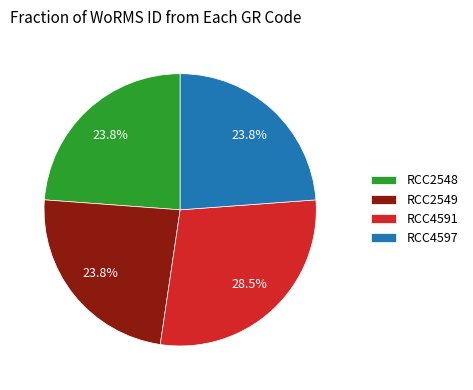

To the nearest percent, what percentage of the pie is RCC2549?

24%